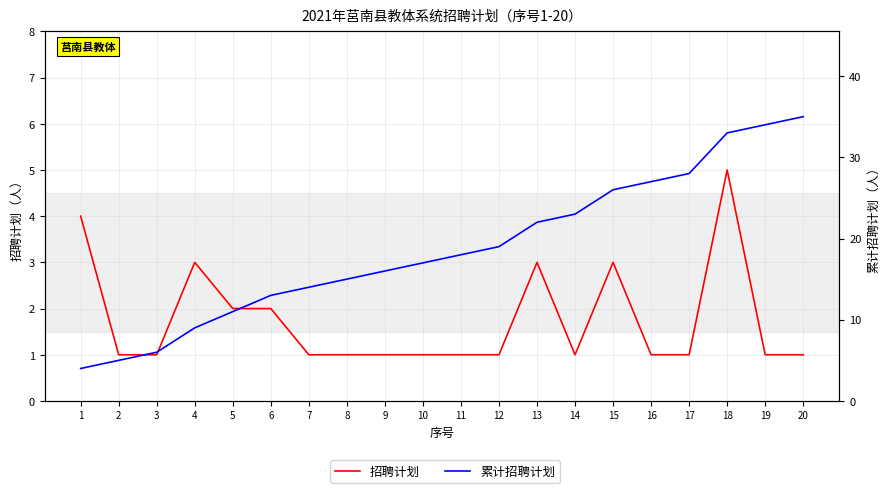

The 招聘计划 series shows 1 at 19. True or false?

True